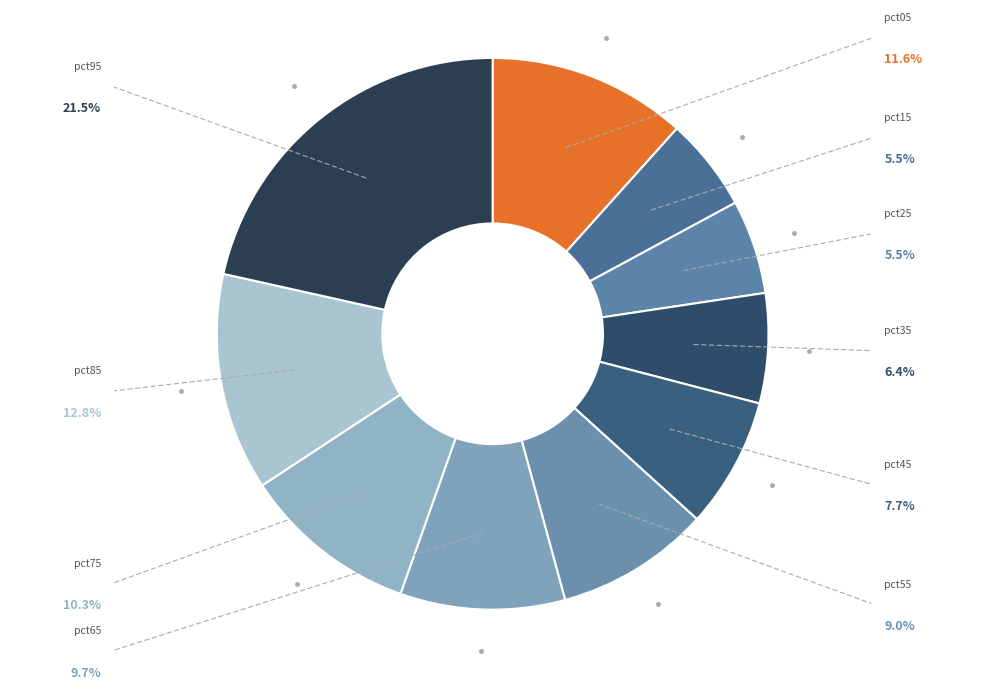

Is it true that pct15 is 5% of the pie?

True